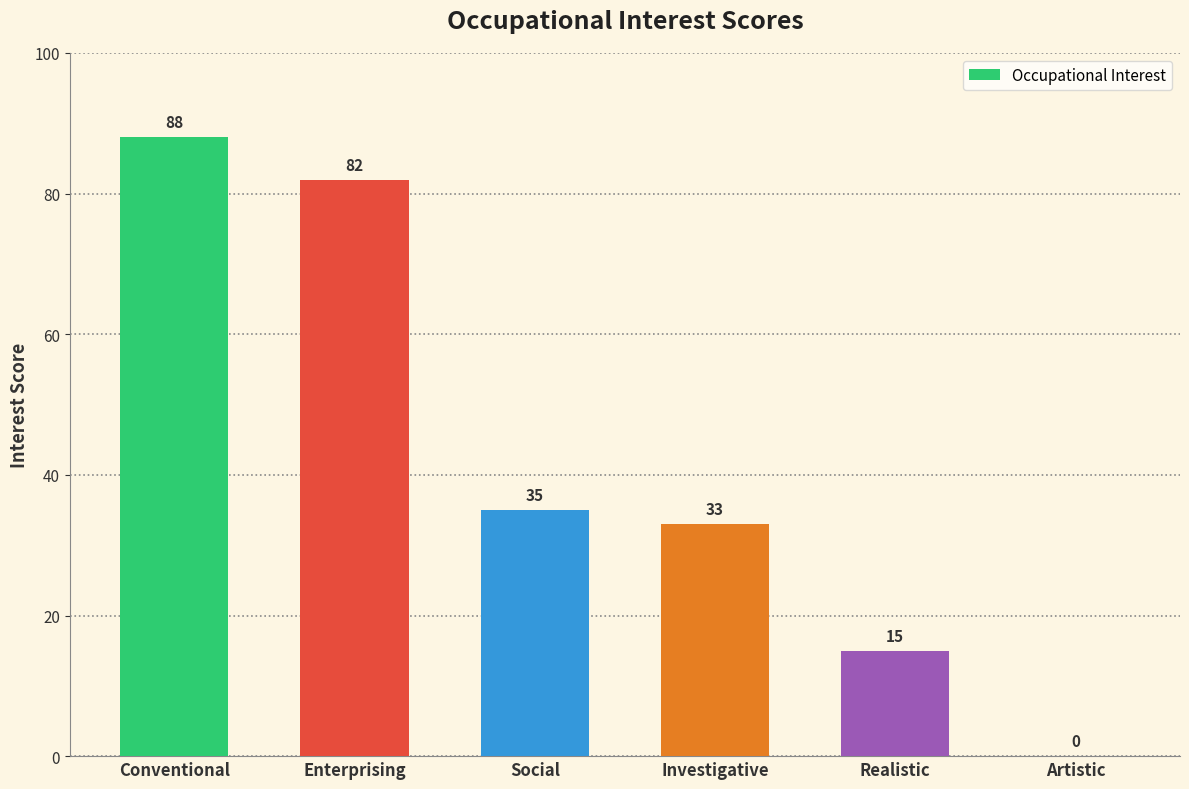

The chart shows a value of 0 at Artistic. True or false?

True